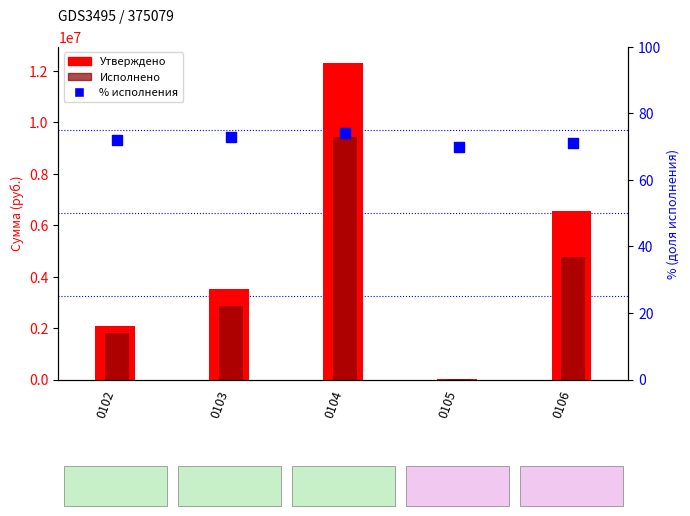

What are all the series names shown in the legend?

Утверждено, Исполнено, % исполнения